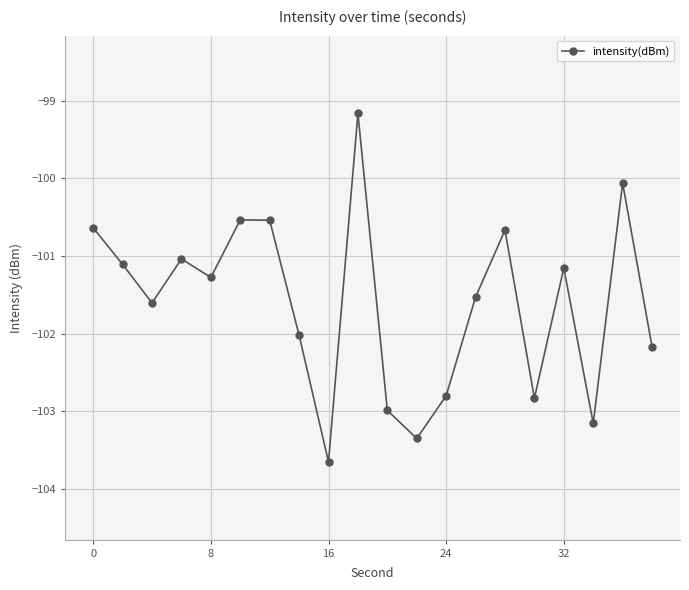

What is the sum of all values?

-2032.3